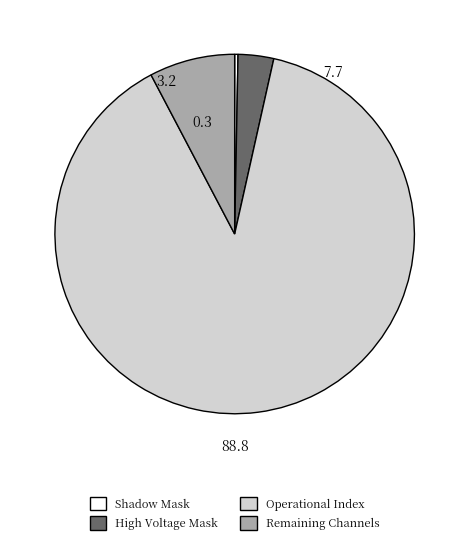

Does any single category account for the majority?

Yes